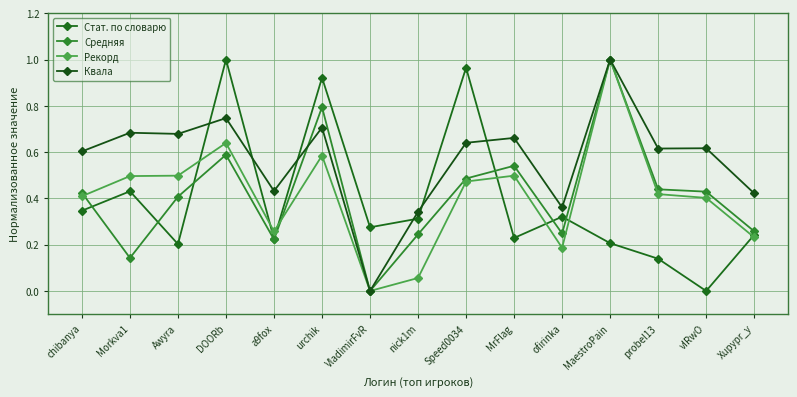

How many times do Квала and Средняя cross each other?

1